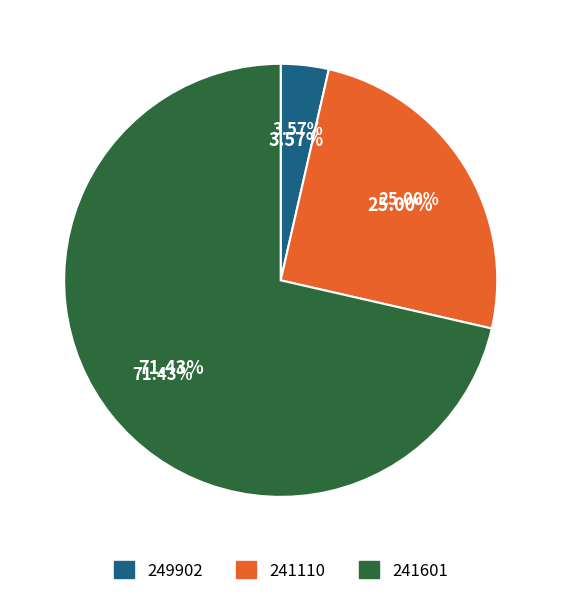

How many slices are in this pie chart?

3